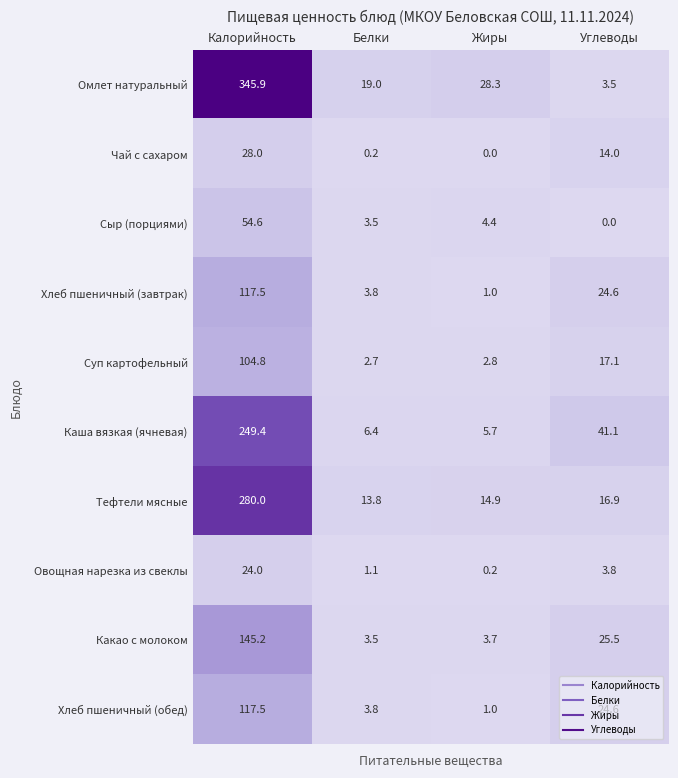

At how many categories does at least one series exceed 7?

4